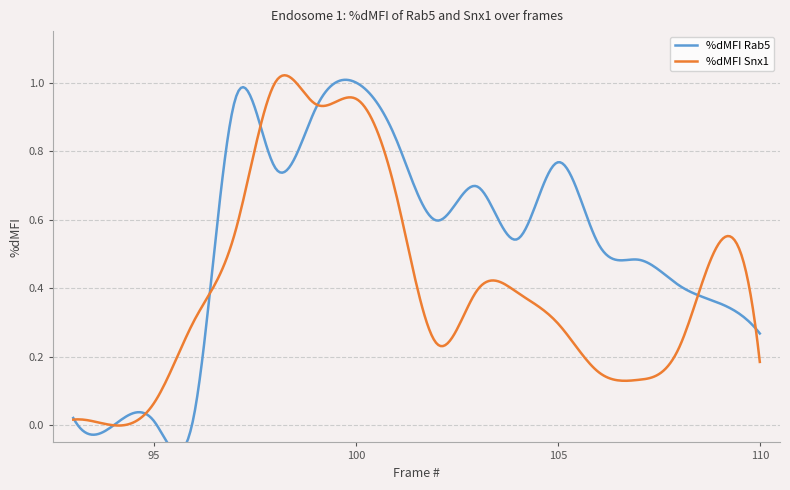

How many data points does each series have?

18